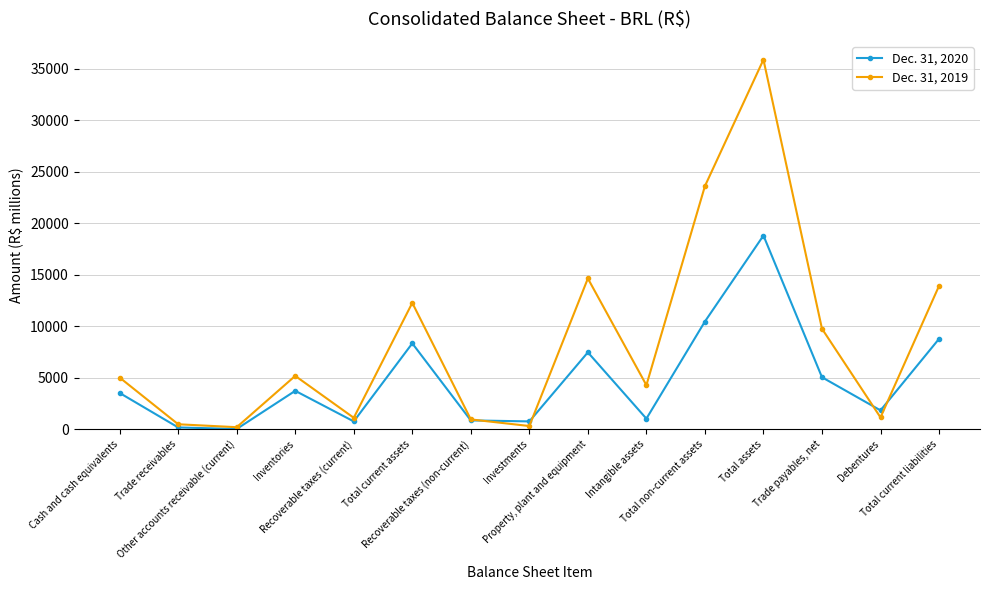

What is the difference between the Dec. 31, 2020 values at Inventories and Total current assets?

4610